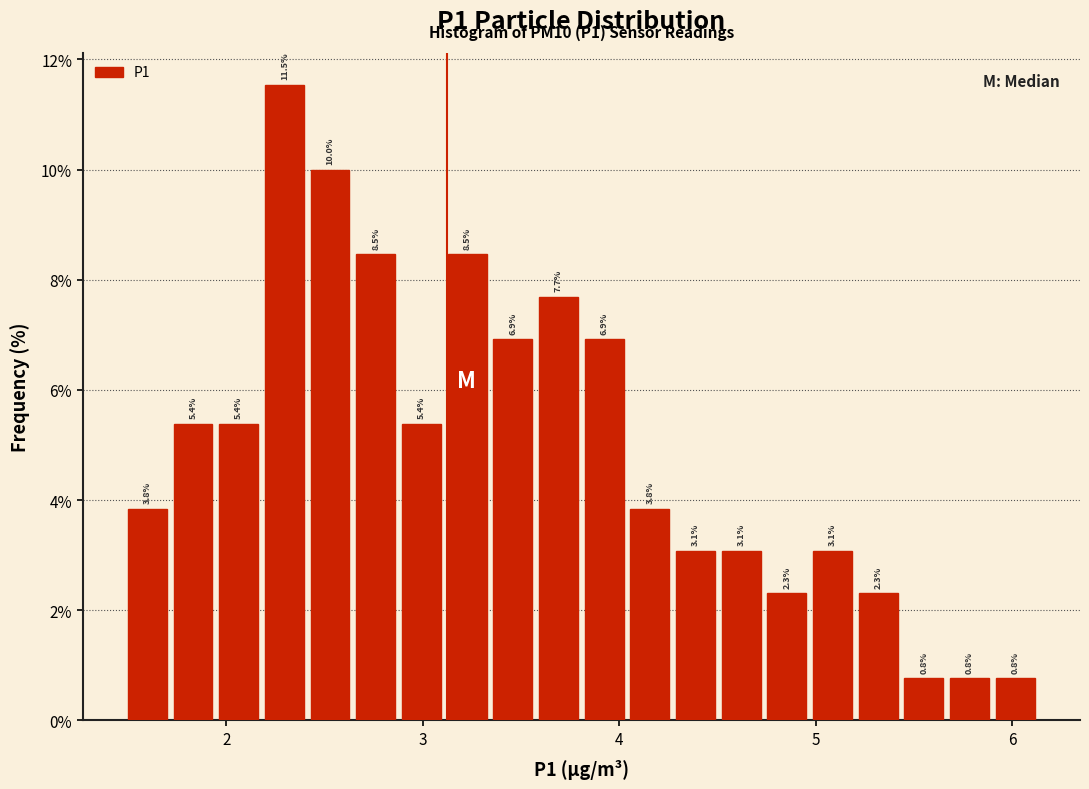

Read against the x-axis, roughly where is the centre of the tallest bar?

2.3